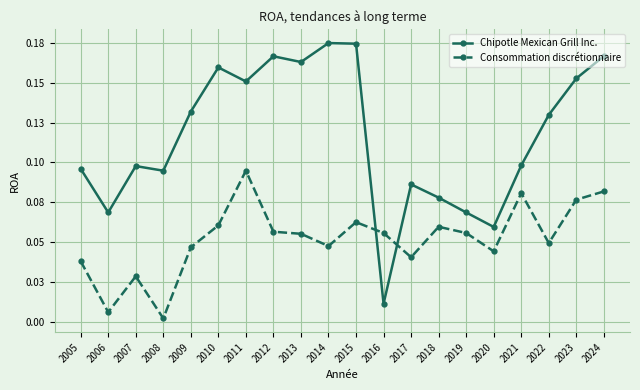

What is the value of the Chipotle Mexican Grill Inc. point at the 14th from the left?

0.1